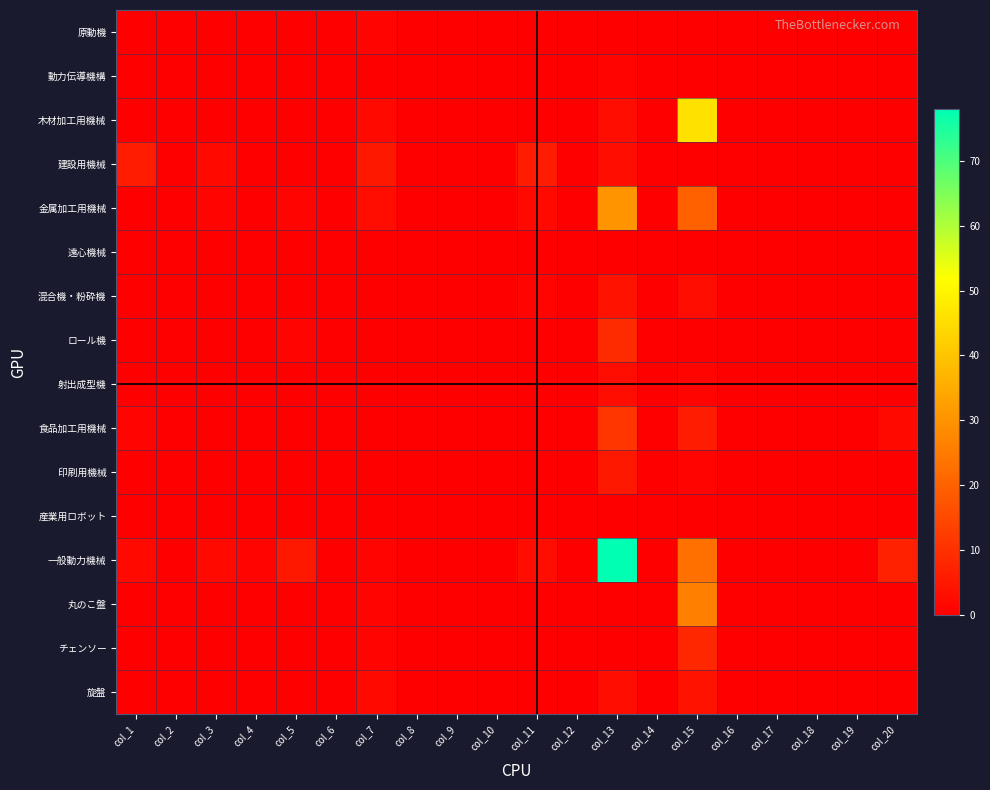

Which series has the largest total across all categories?

一般動力機械